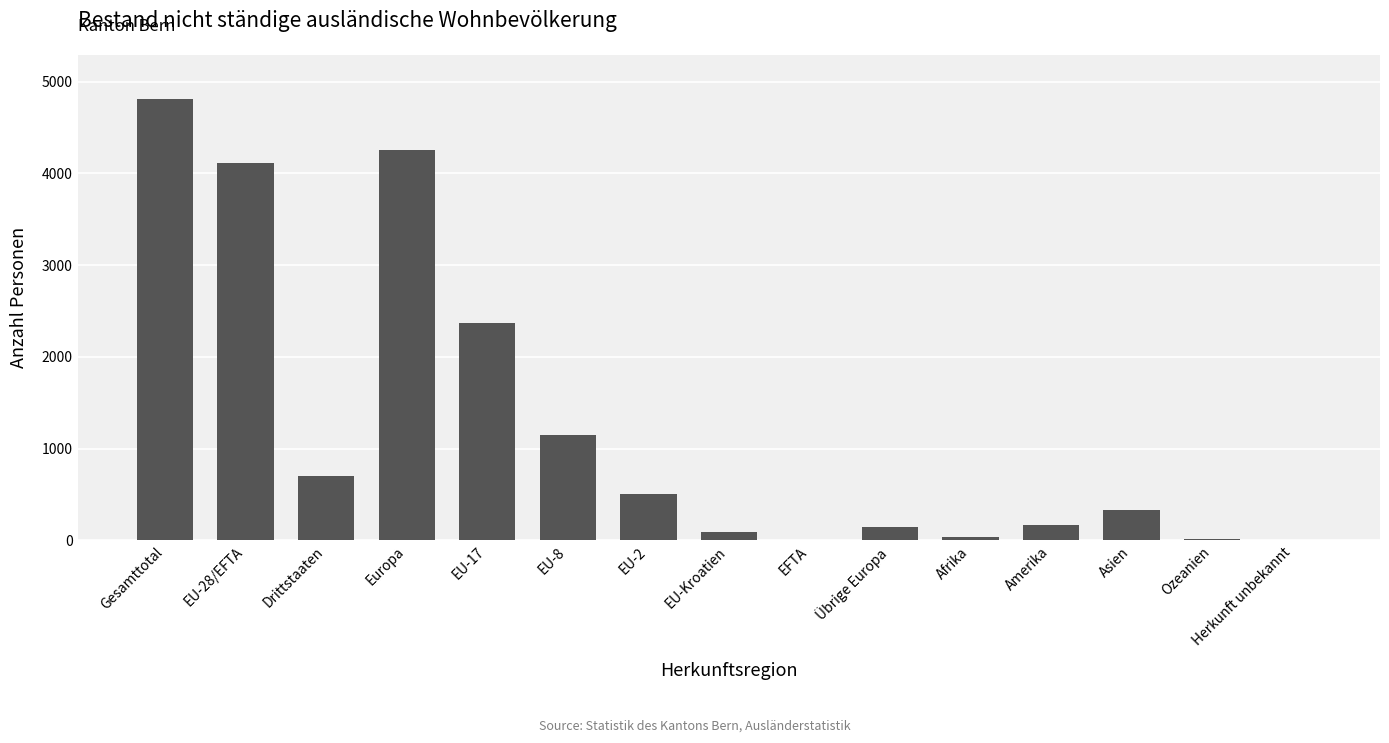

At which label is the value closest to 2405?

EU-17